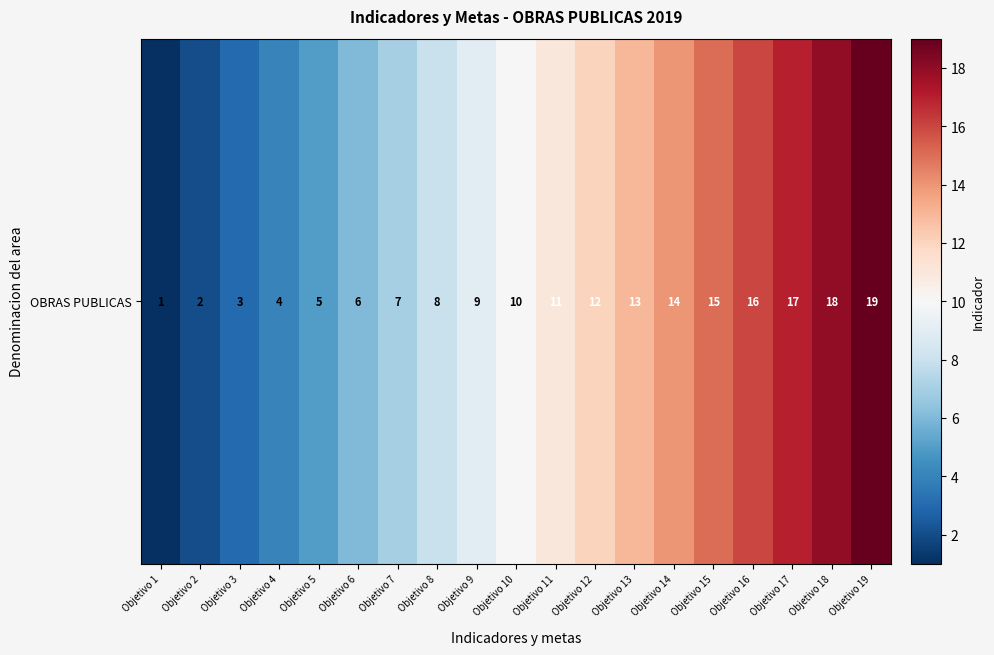

Rank the categories by value from lowest to highest.

Objetivo 1, Objetivo 2, Objetivo 3, Objetivo 4, Objetivo 5, Objetivo 6, Objetivo 7, Objetivo 8, Objetivo 9, Objetivo 10, Objetivo 11, Objetivo 12, Objetivo 13, Objetivo 14, Objetivo 15, Objetivo 16, Objetivo 17, Objetivo 18, Objetivo 19